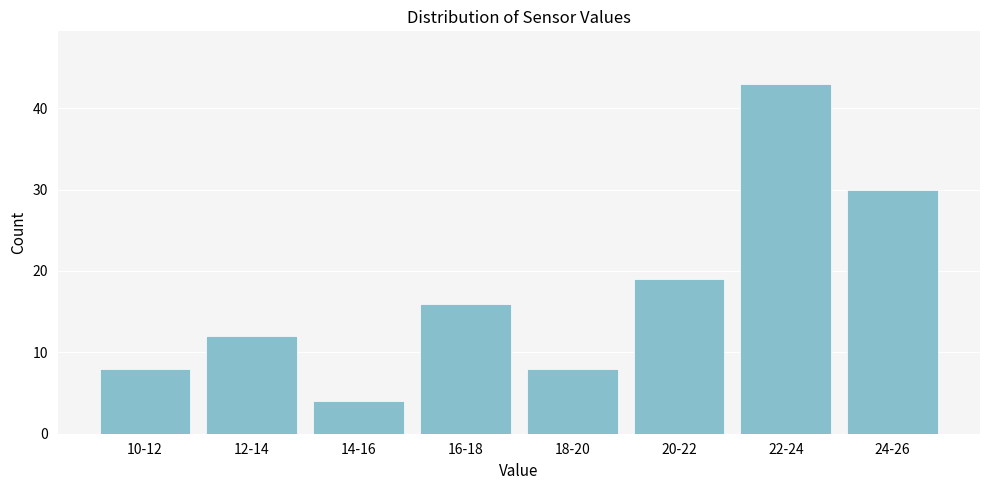

Reading left to right, transcribe all the data shown in this chart.

10-12=8	12-14=12	14-16=4	16-18=16	18-20=8	20-22=19	22-24=43	24-26=30